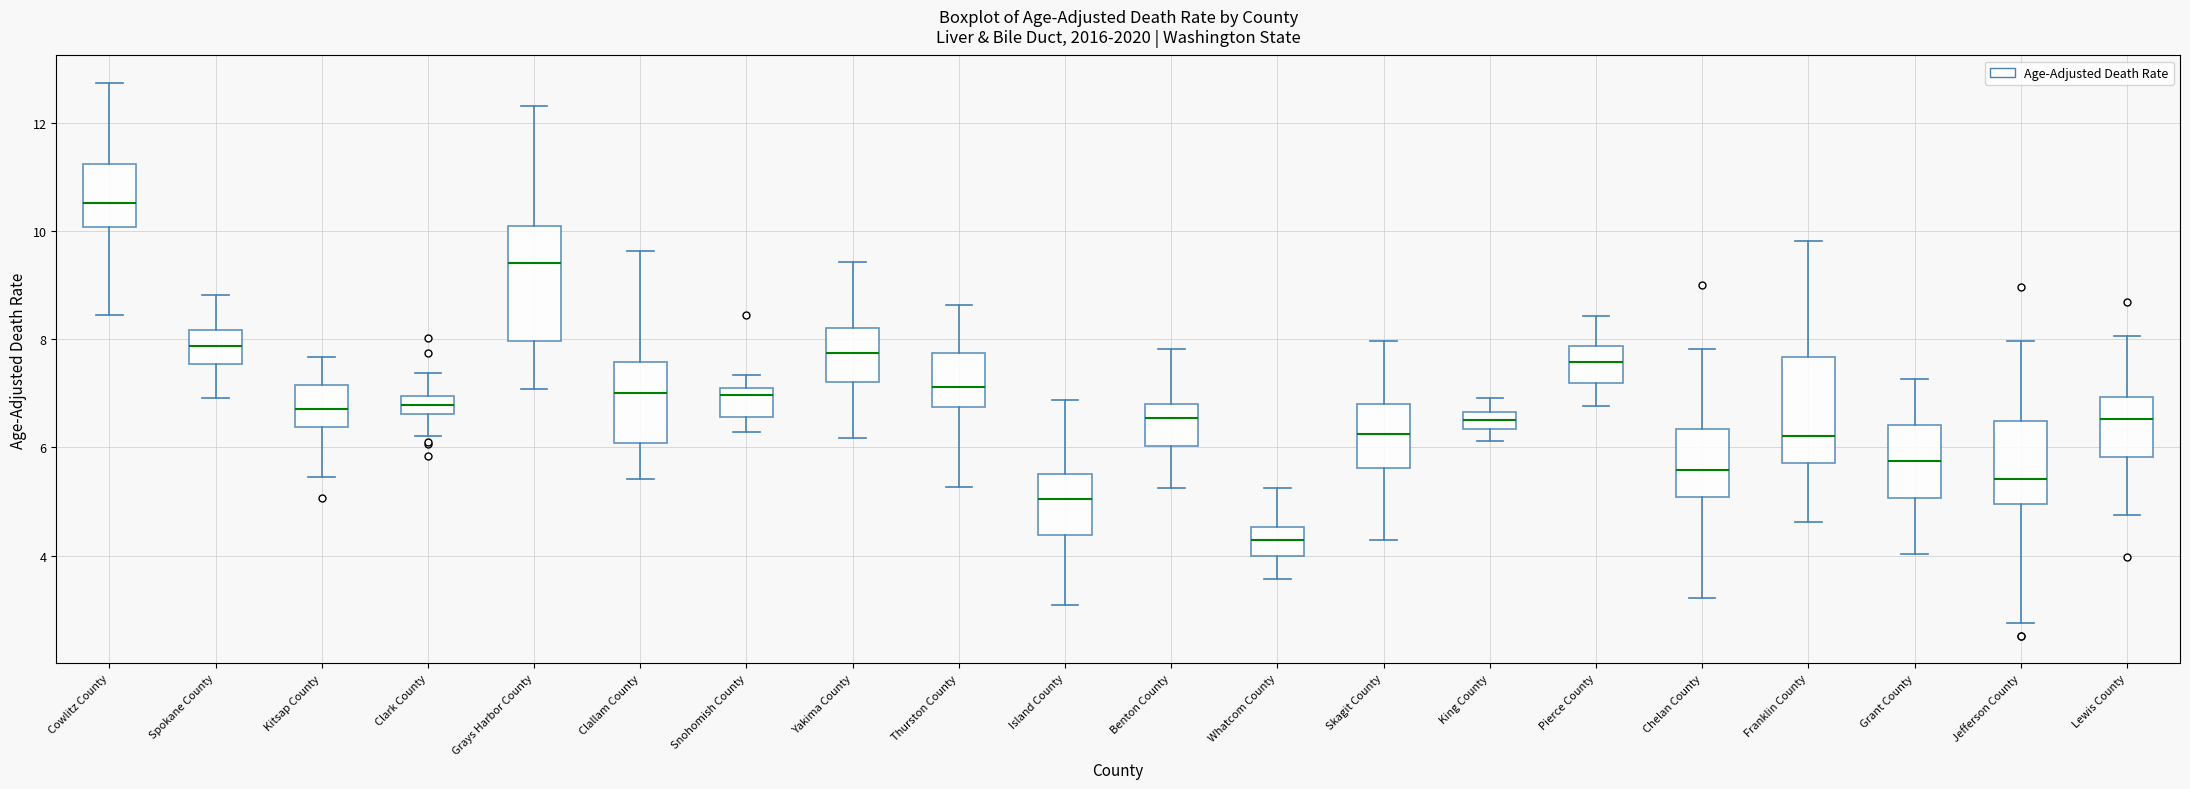

Where is the upper edge of the box for Grays Harbor County on the y-axis? The values are not printed on the chart, so give them approximately, as read against the axis.

10.0